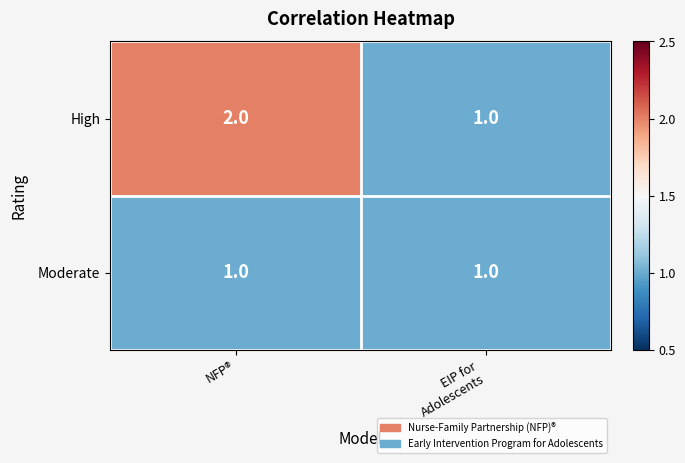

Reading left to right, list all the values displayed in this chart.

High: 2	1
Moderate: 1	1